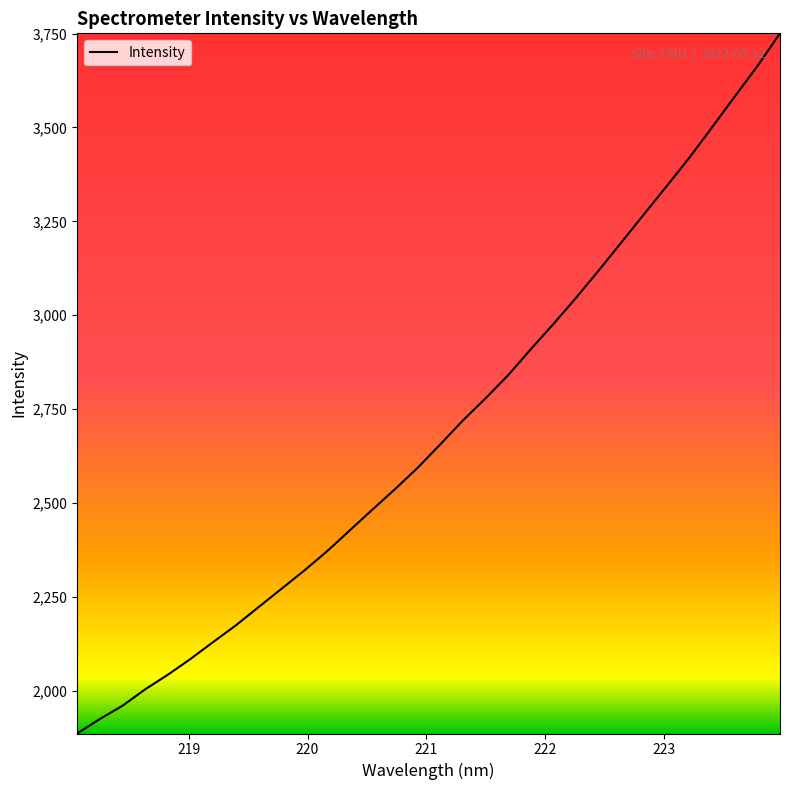

True or false: there are more than 0 points higher than both neighbors.

False